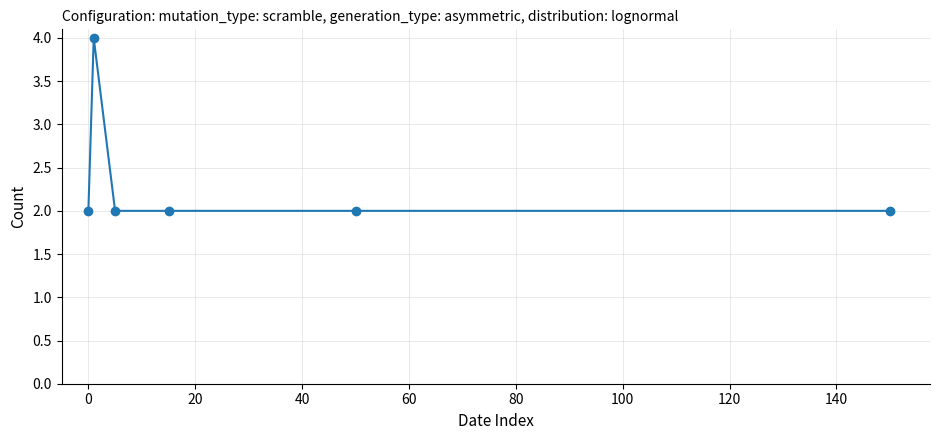

Is this an area chart (filled region under the line)?

No